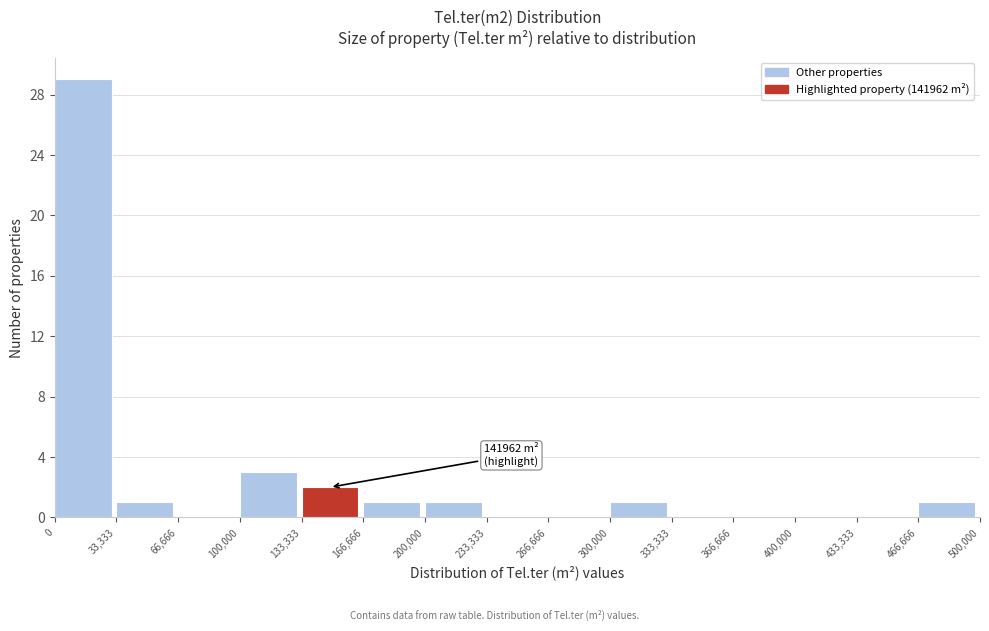

Over which range of the x-axis is the bar tallest?

0 to 33,333